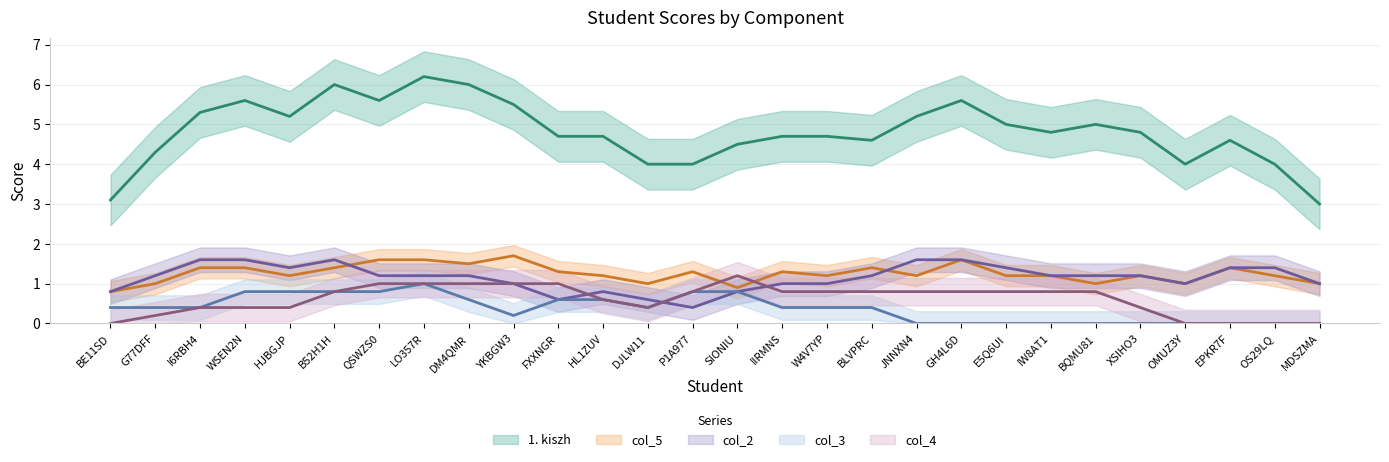

At which label does 1. kiszh (trend) first exceed 4?

G77DFF